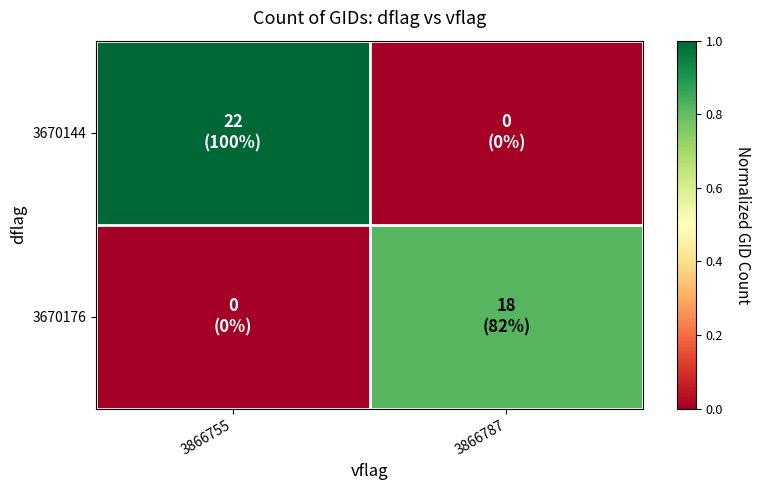

Which series has the largest range (max minus min)?

3670144